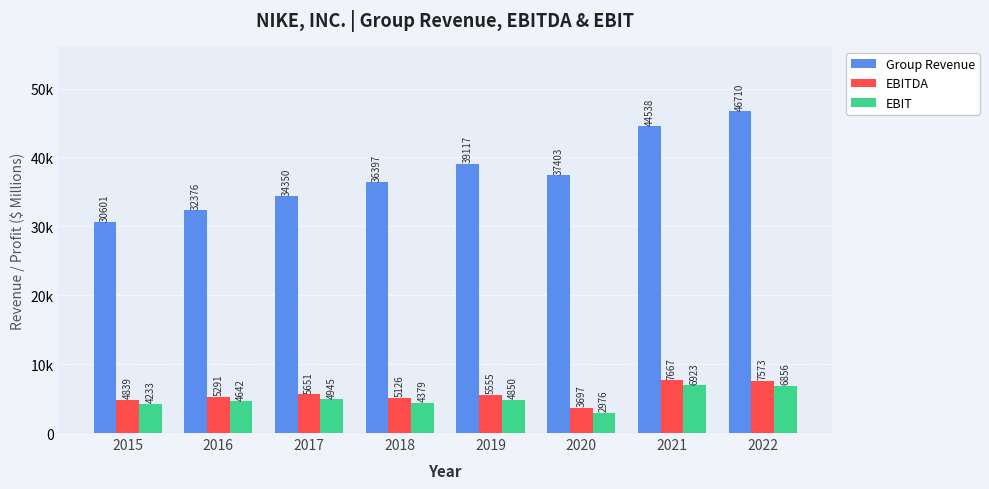

List the series in order of their peak value, highest first.

Group Revenue, EBITDA, EBIT